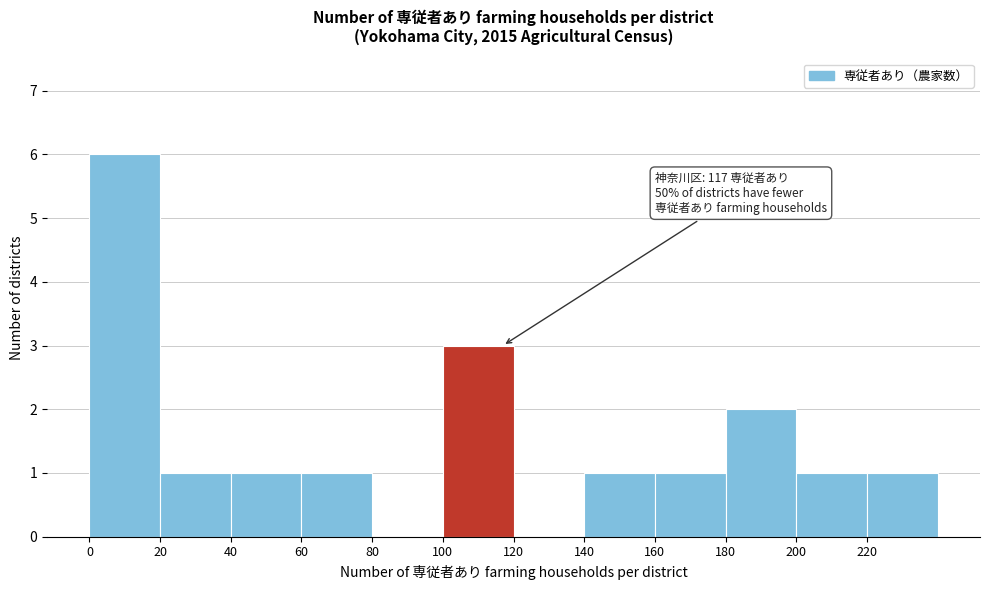

Over which range of the x-axis is the bar tallest?

0 to 20